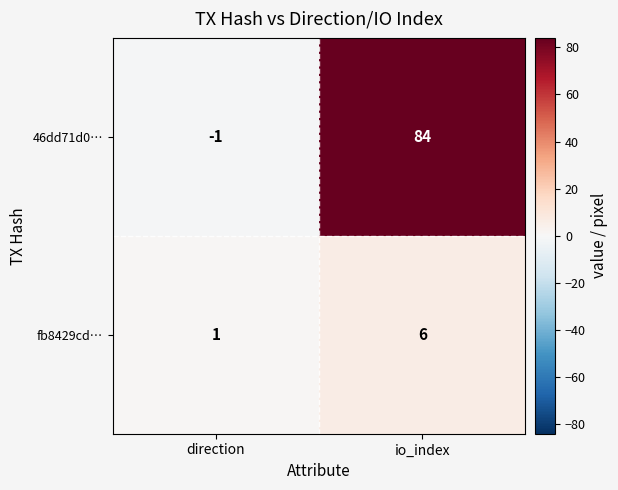

How many values in 46dd71d0… are below zero?

1